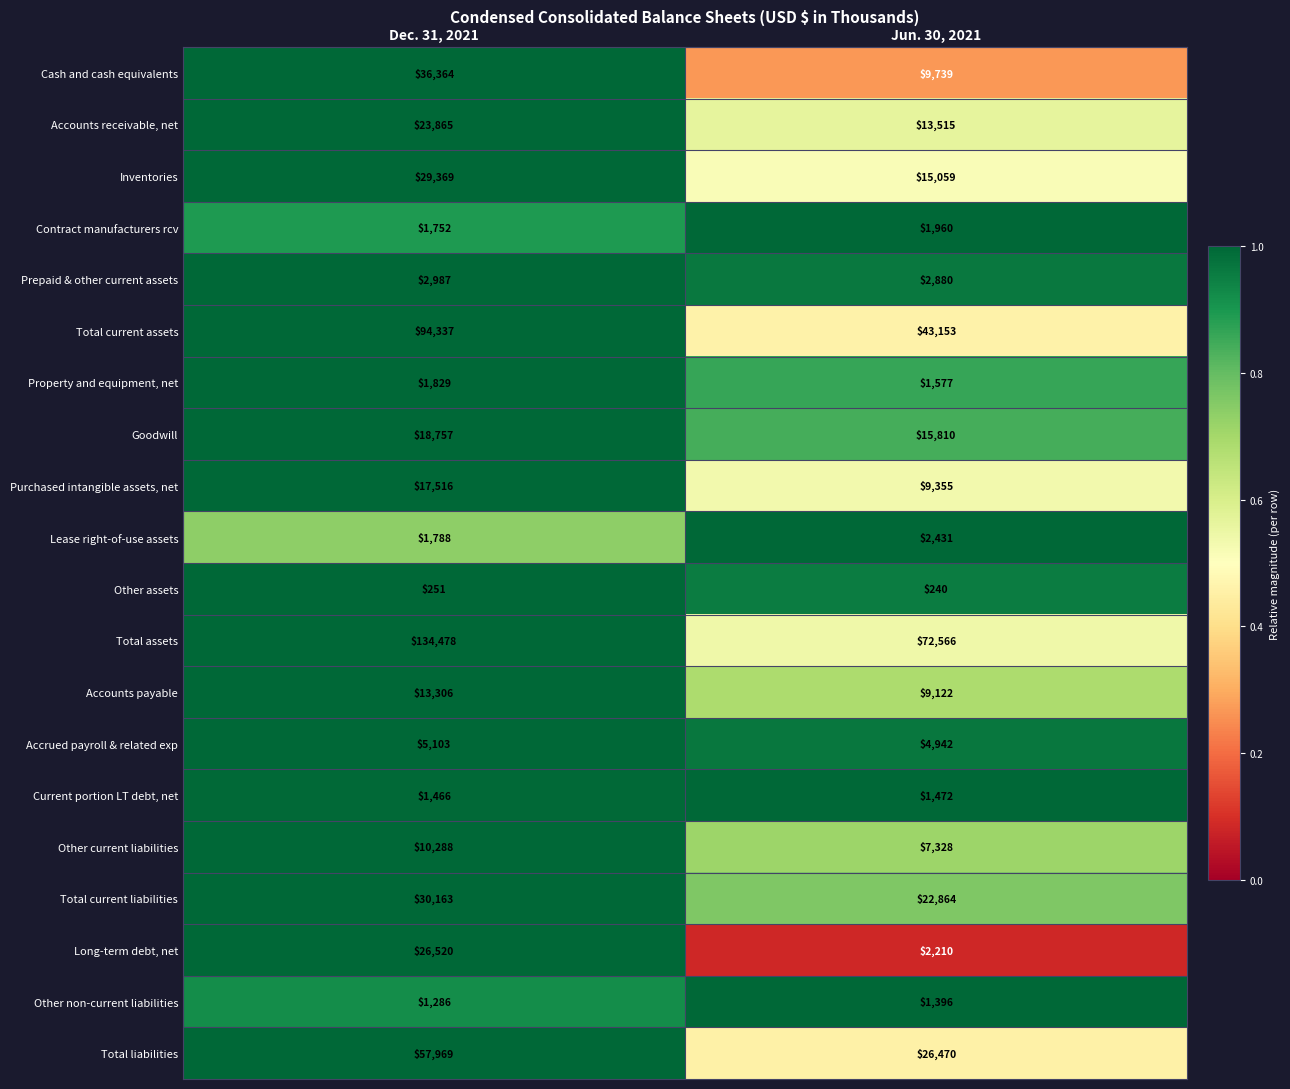

Rank the series by their maximum value, from lowest to highest.

Other assets, Other non-current liabilities, Current portion LT debt, net, Property and equipment, net, Contract manufacturers rcv, Lease right-of-use assets, Prepaid & other current assets, Accrued payroll & related exp, Other current liabilities, Accounts payable, Purchased intangible assets, net, Goodwill, Accounts receivable, net, Long-term debt, net, Inventories, Total current liabilities, Cash and cash equivalents, Total liabilities, Total current assets, Total assets